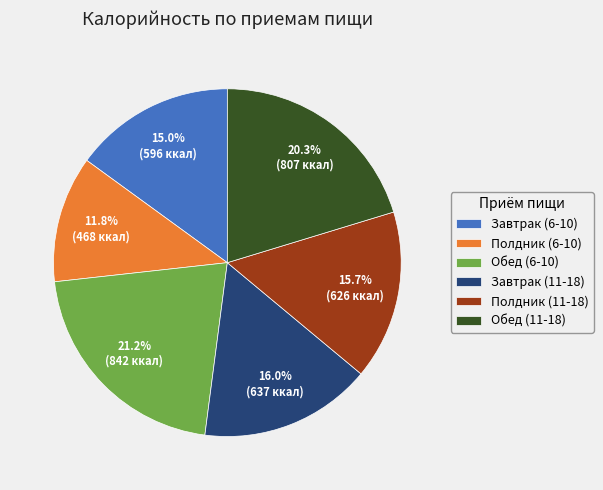

How many slices are in this pie chart?

6